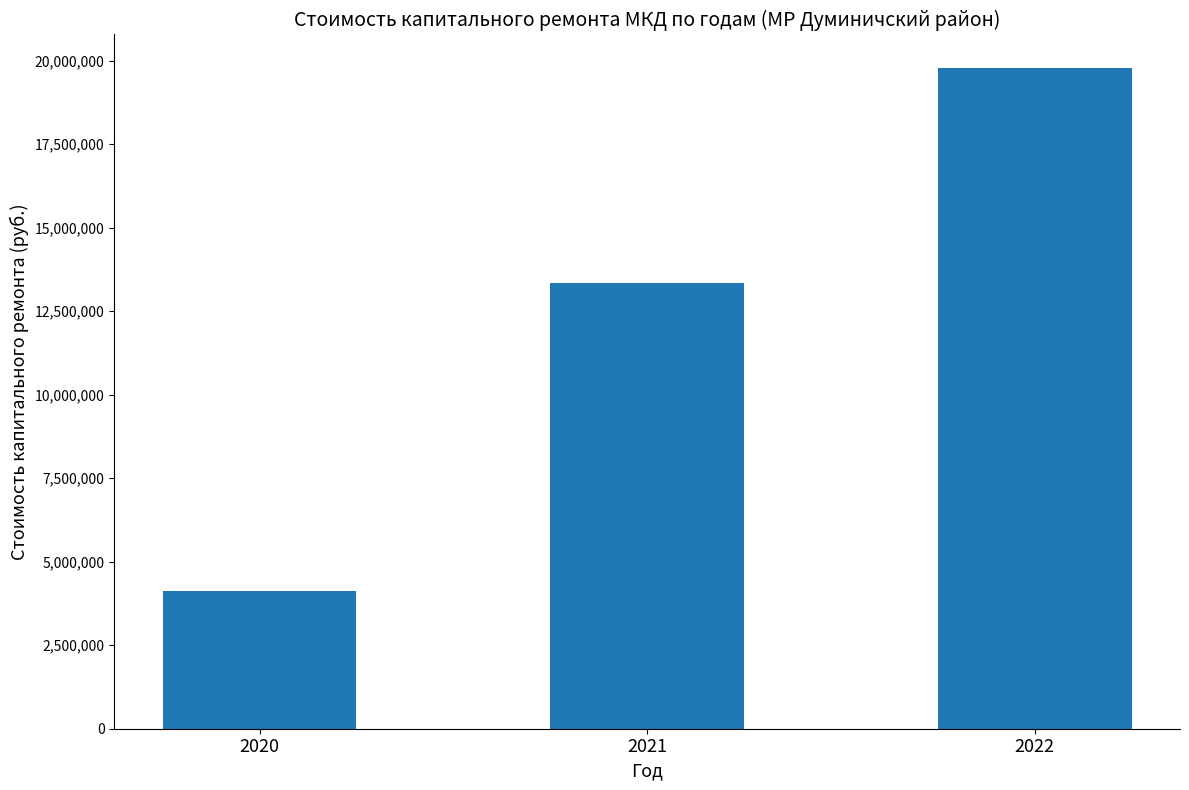

What is the greatest value displayed?

19791831.4